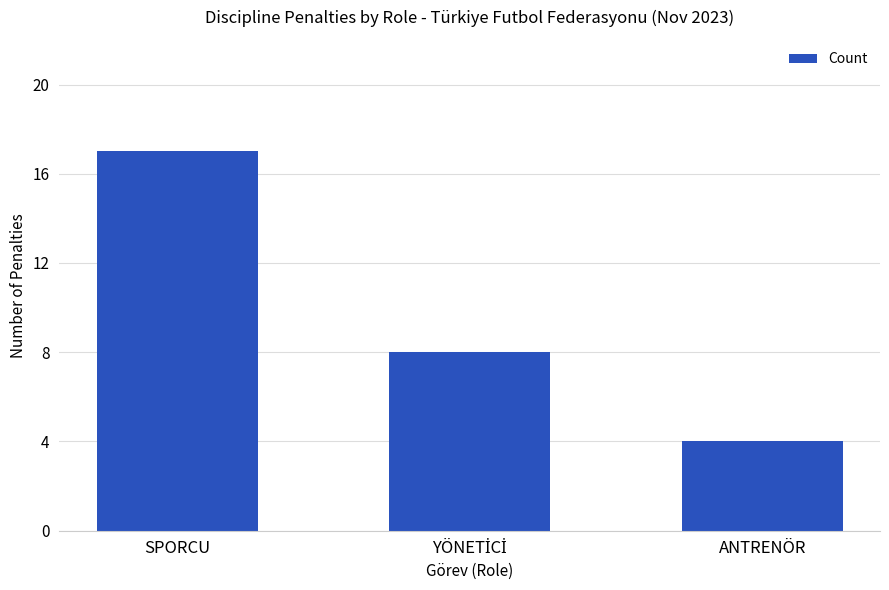

Reading left to right, what are all the values shown in this chart?

17	8	4